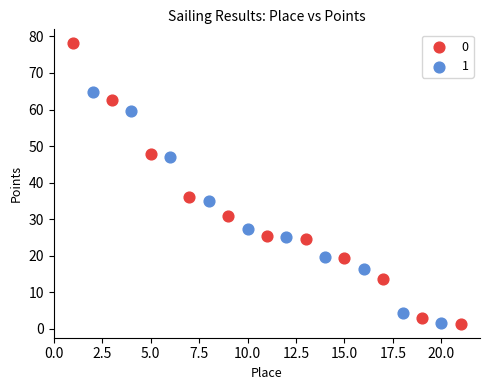

Which series has the widest spread of Y values?

0